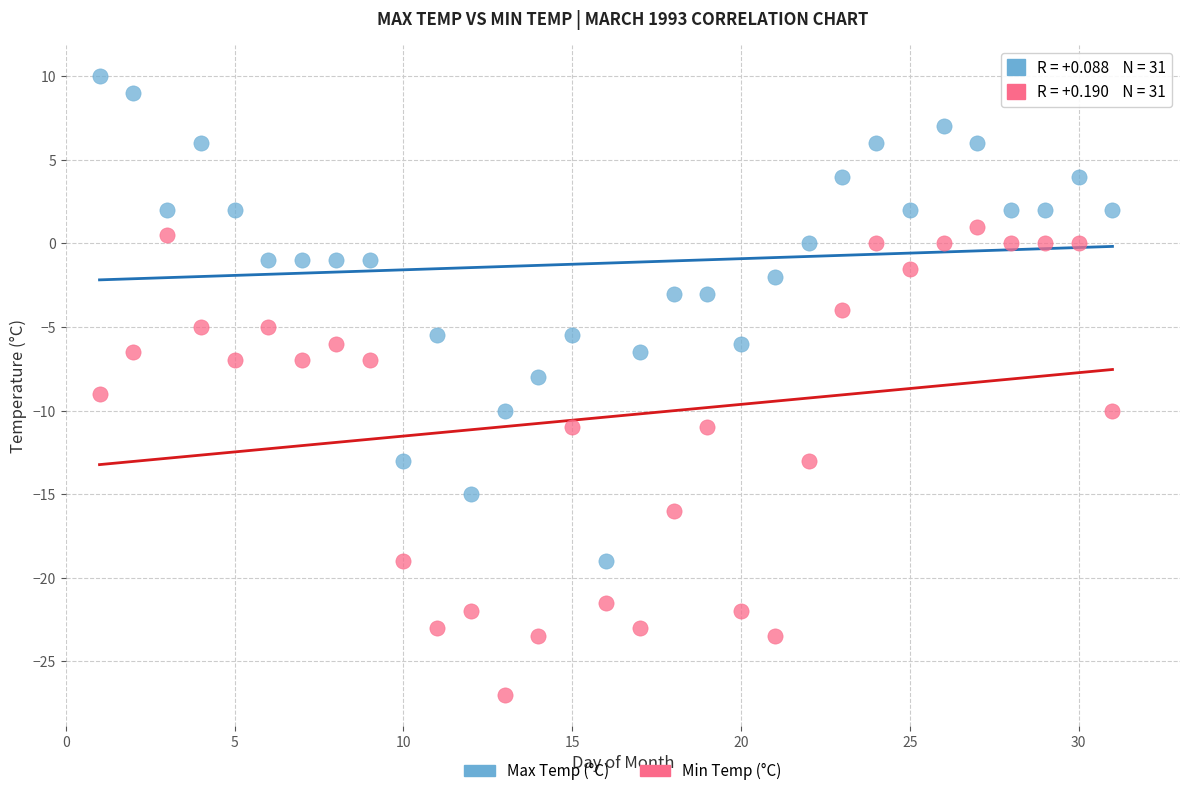

What are all the series names shown in the legend?

Max Temp (°C), Min Temp (°C)